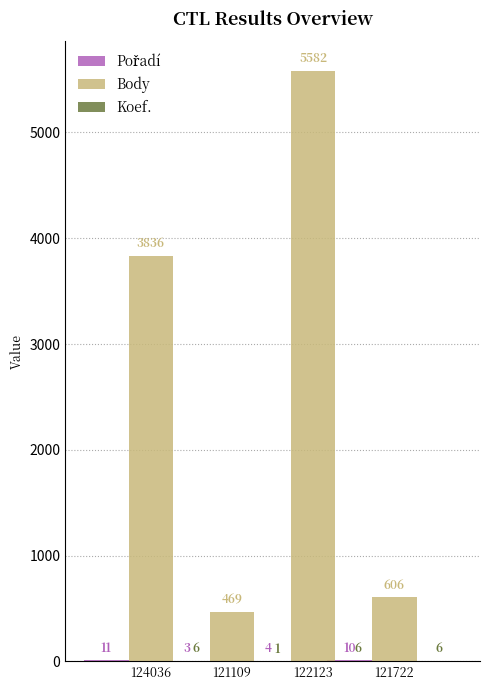

What is the label of the 2nd bar from the left?

121109